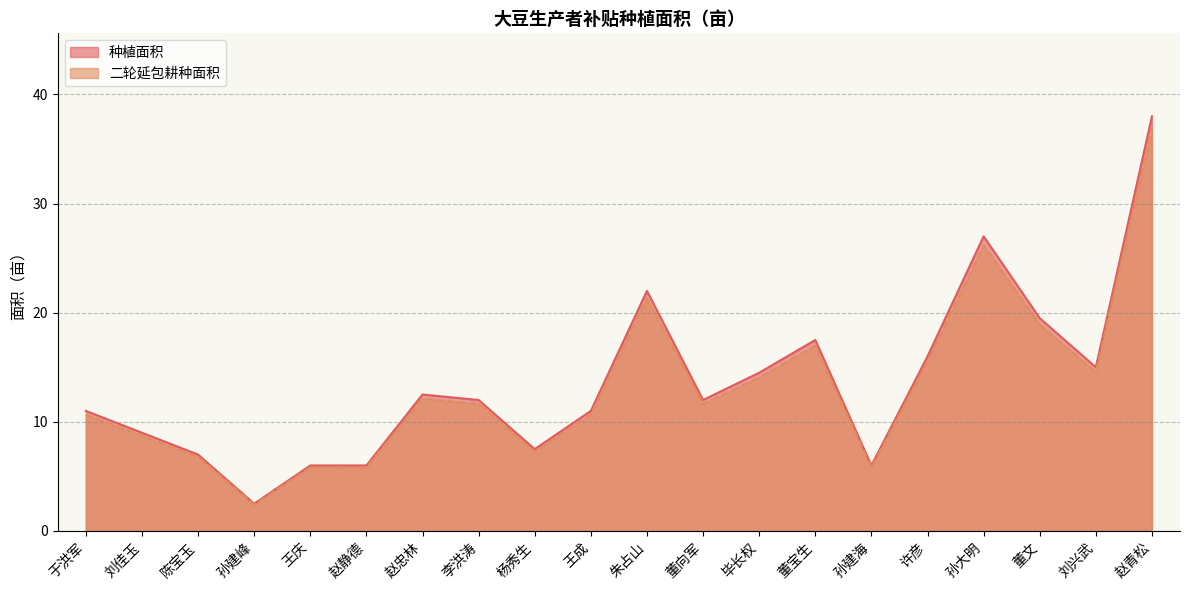

Reading right to left, transcribe all the data shown in this chart.

种植面积: 赵青松=38.0	刘兴武=15.0	董文=19.5	孙大明=27.0	许彦=16.0	孙建海=6.0	董宝生=17.5	毕长权=14.5	董向军=12.0	朱占山=22.0	王成=11.0	杨秀生=7.5	李洪涛=12.0	赵忠林=12.5	赵静德=6.0	王庆=6.0	孙建峰=2.5	陈宝玉=7.0	刘佳玉=9.0	于洪军=11.0
二轮延包耕种面积: 赵青松=36.9	刘兴武=14.5	董文=18.9	孙大明=26.2	许彦=15.5	孙建海=5.8	董宝生=17.0	毕长权=14.1	董向军=11.6	朱占山=21.3	王成=10.7	杨秀生=7.3	李洪涛=11.6	赵忠林=12.1	赵静德=5.8	王庆=5.8	孙建峰=2.4	陈宝玉=6.8	刘佳玉=8.7	于洪军=10.7